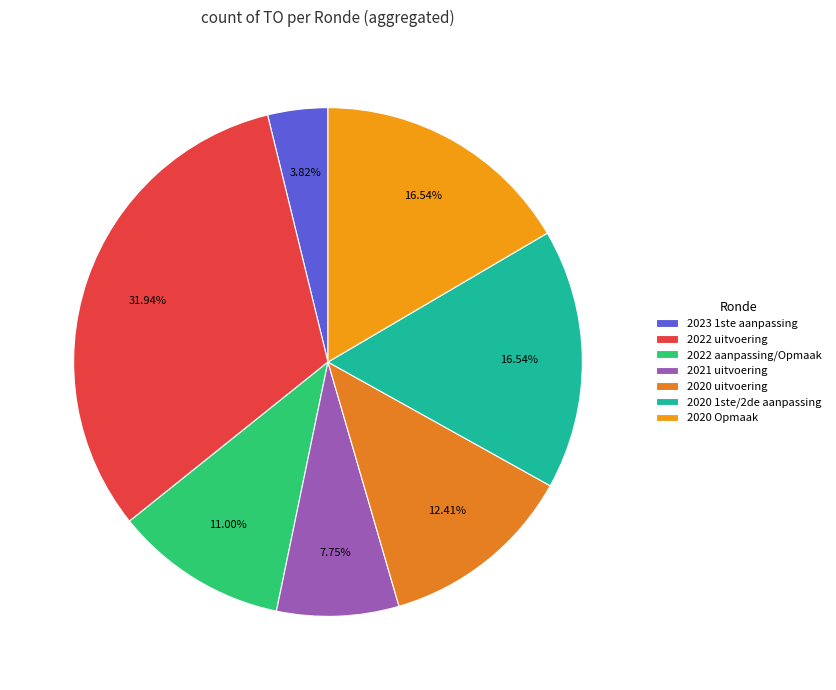

Does 2023 1ste aanpassing account for over 50% of the chart?

No